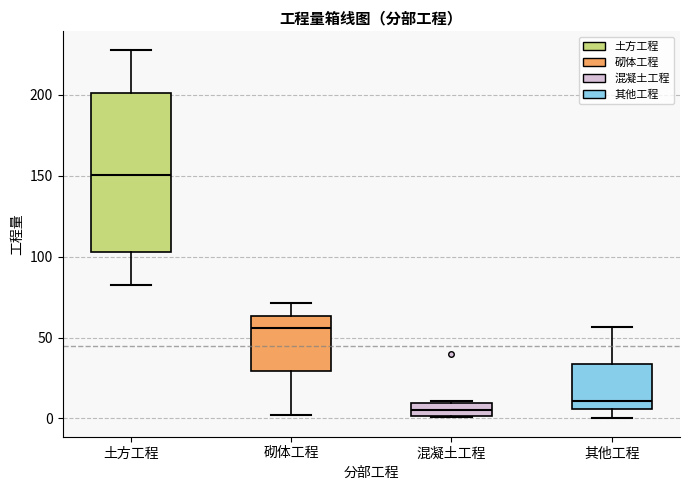

Comparing the boxes themselves (not the whiskers), which one is the tallest?

土方工程